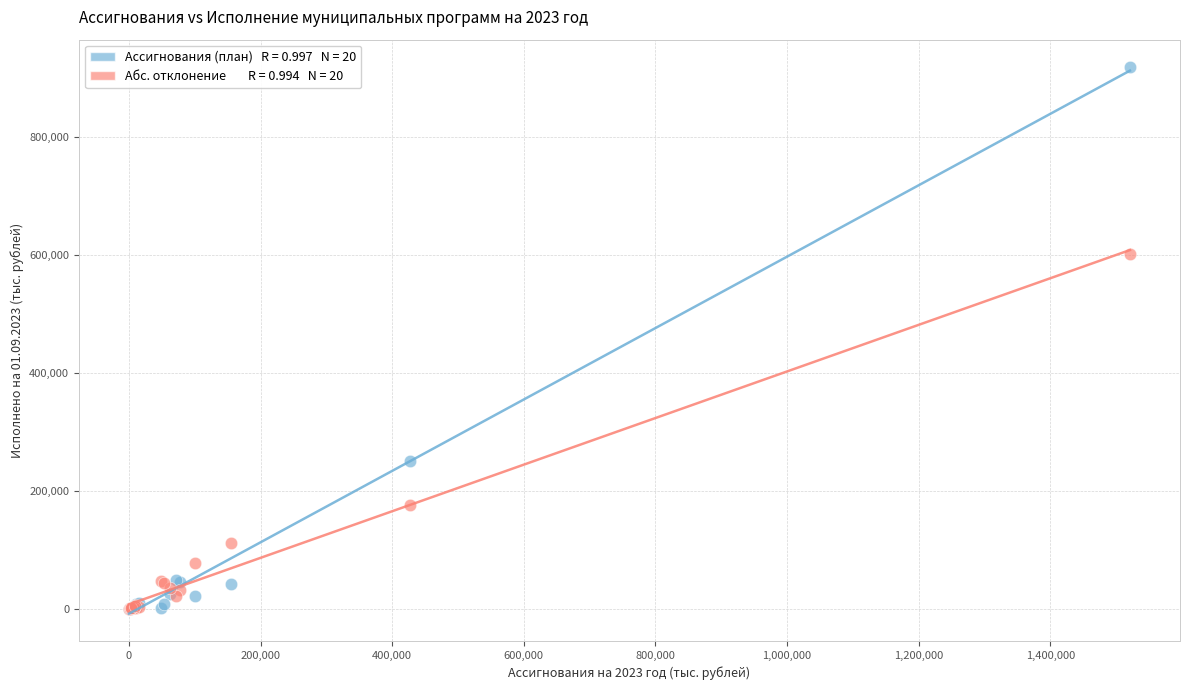

Across all series, what Y value is closest to 459347?

602295.3